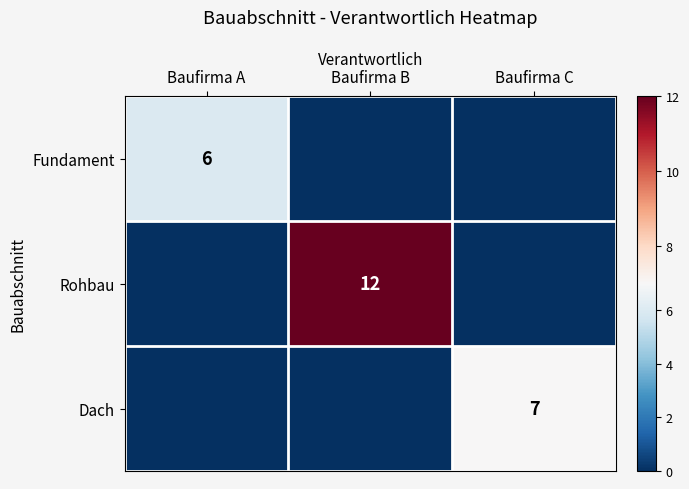

What is the spread (max minus min) of values at Baufirma A?

6